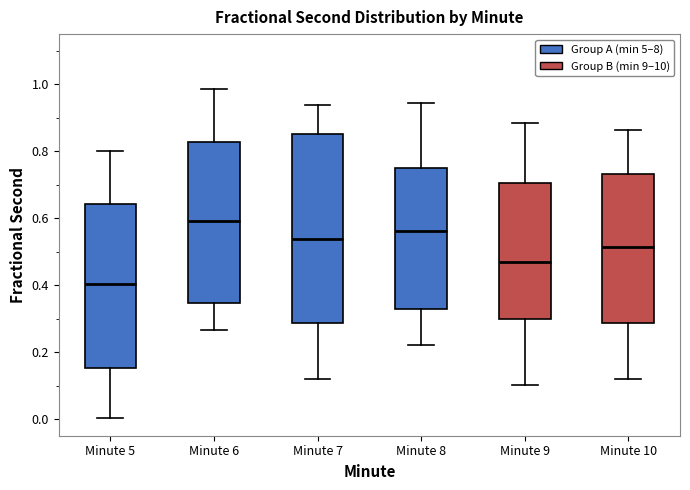

Where is the lower edge of the box for Minute 8 on the y-axis? The values are not printed on the chart, so give them approximately, as read against the axis.

0.32